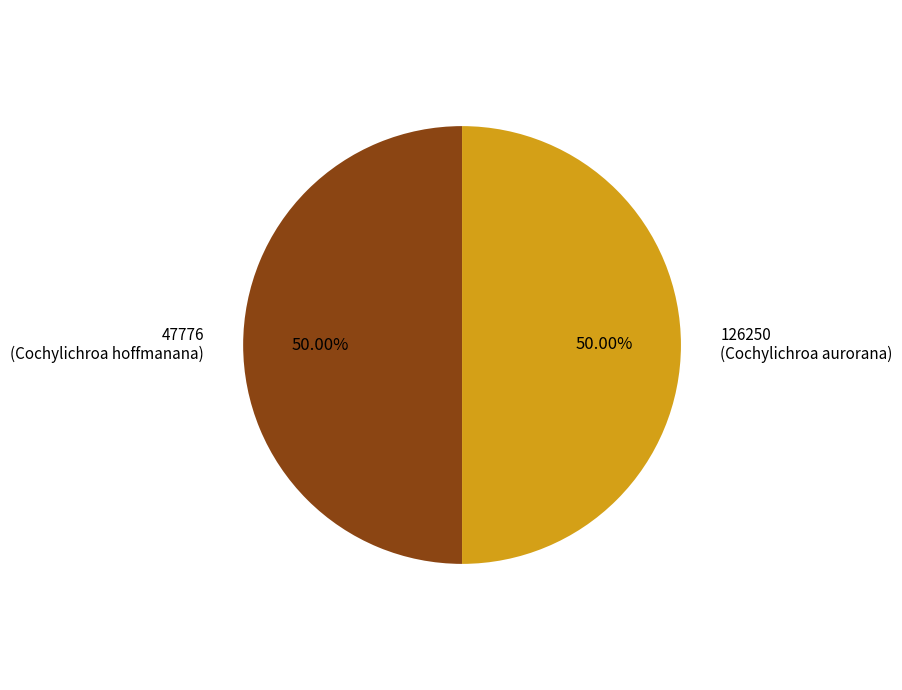

To the nearest percent, what percentage of the pie is 126250?

50%